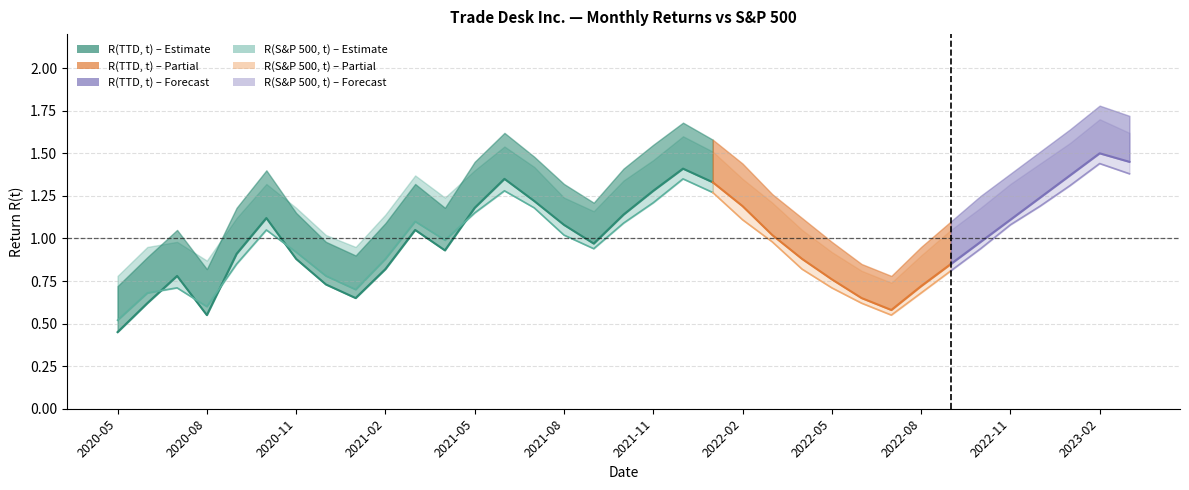

In R(S&P 500, t), how many points are higher than both neighbors (excluding endpoints)?

6